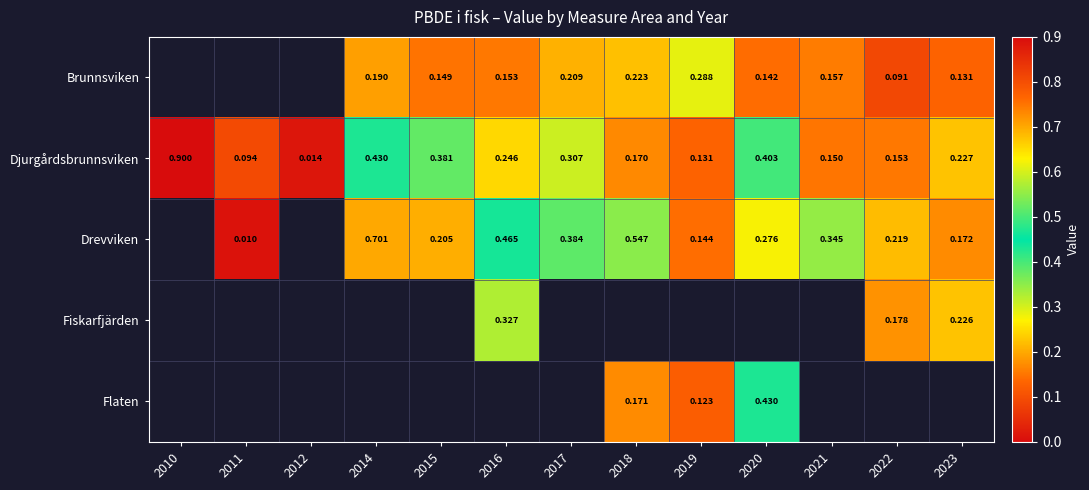

Which has a higher value, 2014 or 2015?

2014